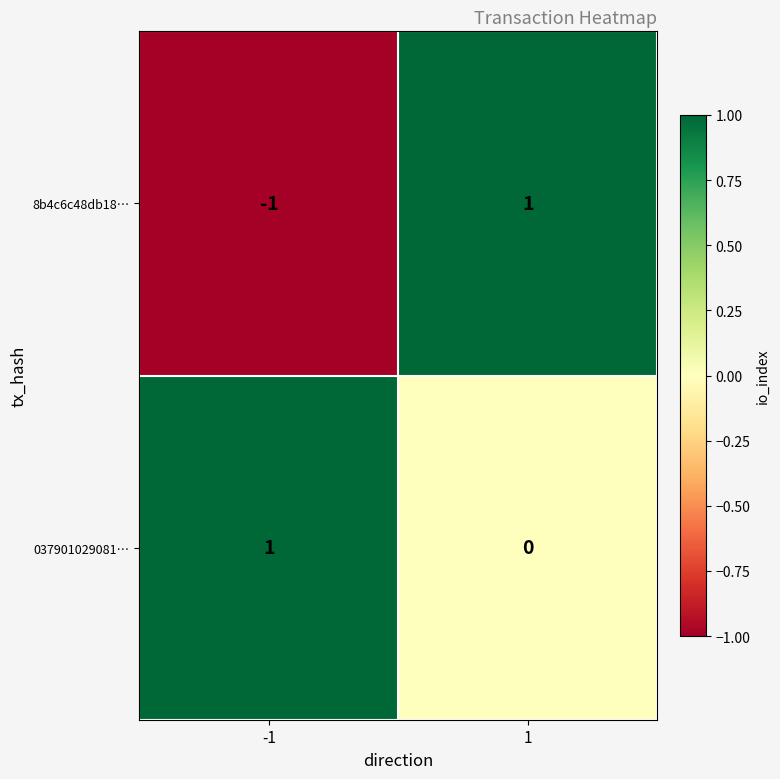

True or false: 8b4c6c48db18… has a value of -1 at -1.

True